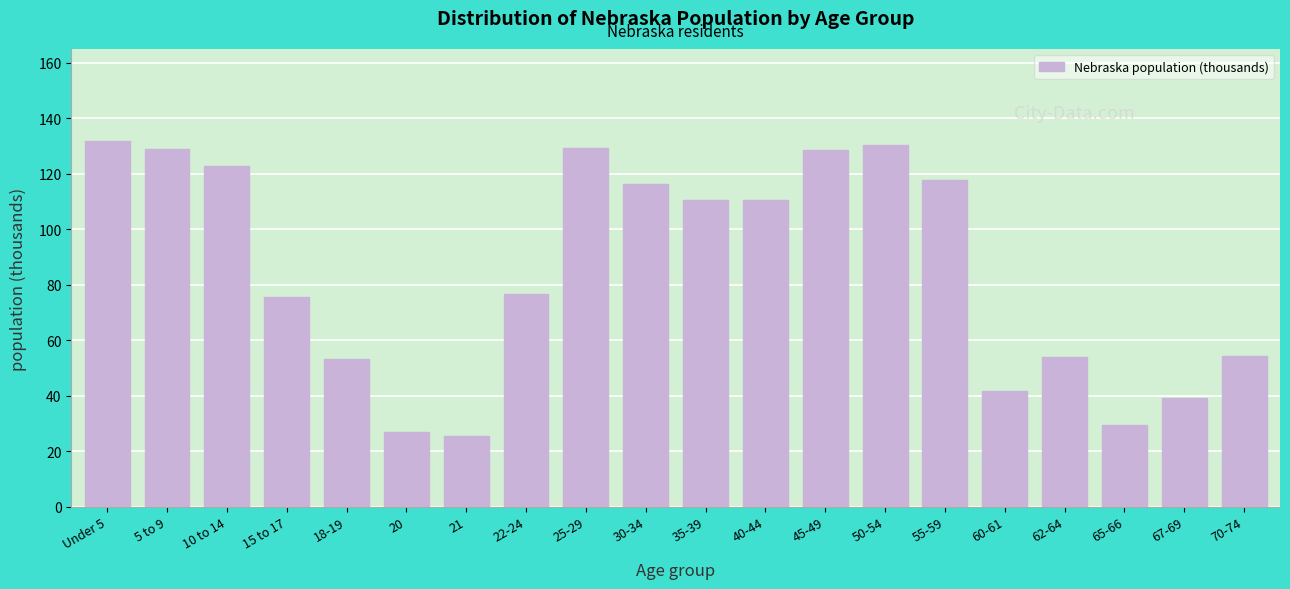

Which has a higher value, 22-24 or 18-19?

22-24